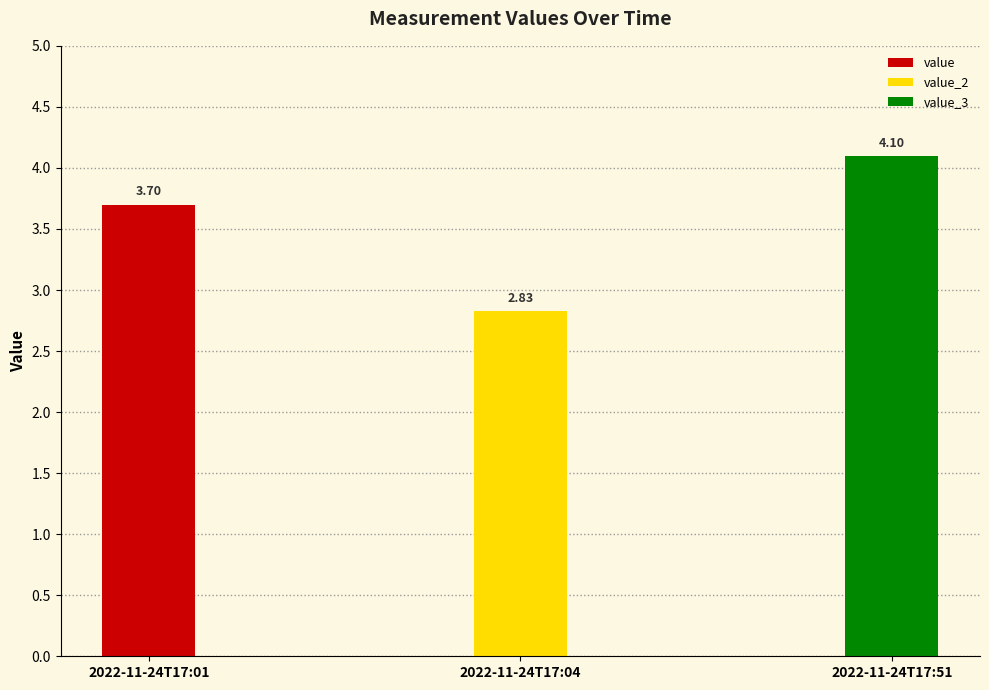

The value at 2022-11-24T17:51 is 6.0. True or false?

False